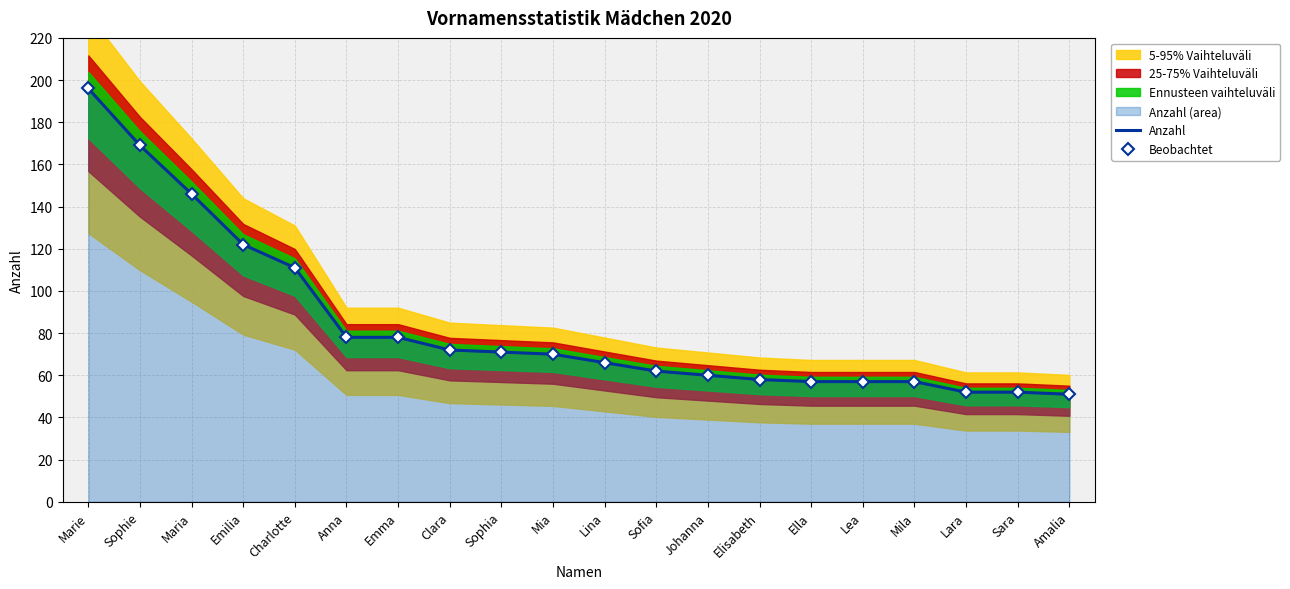

What is the sum of all Anzahl values?

1685